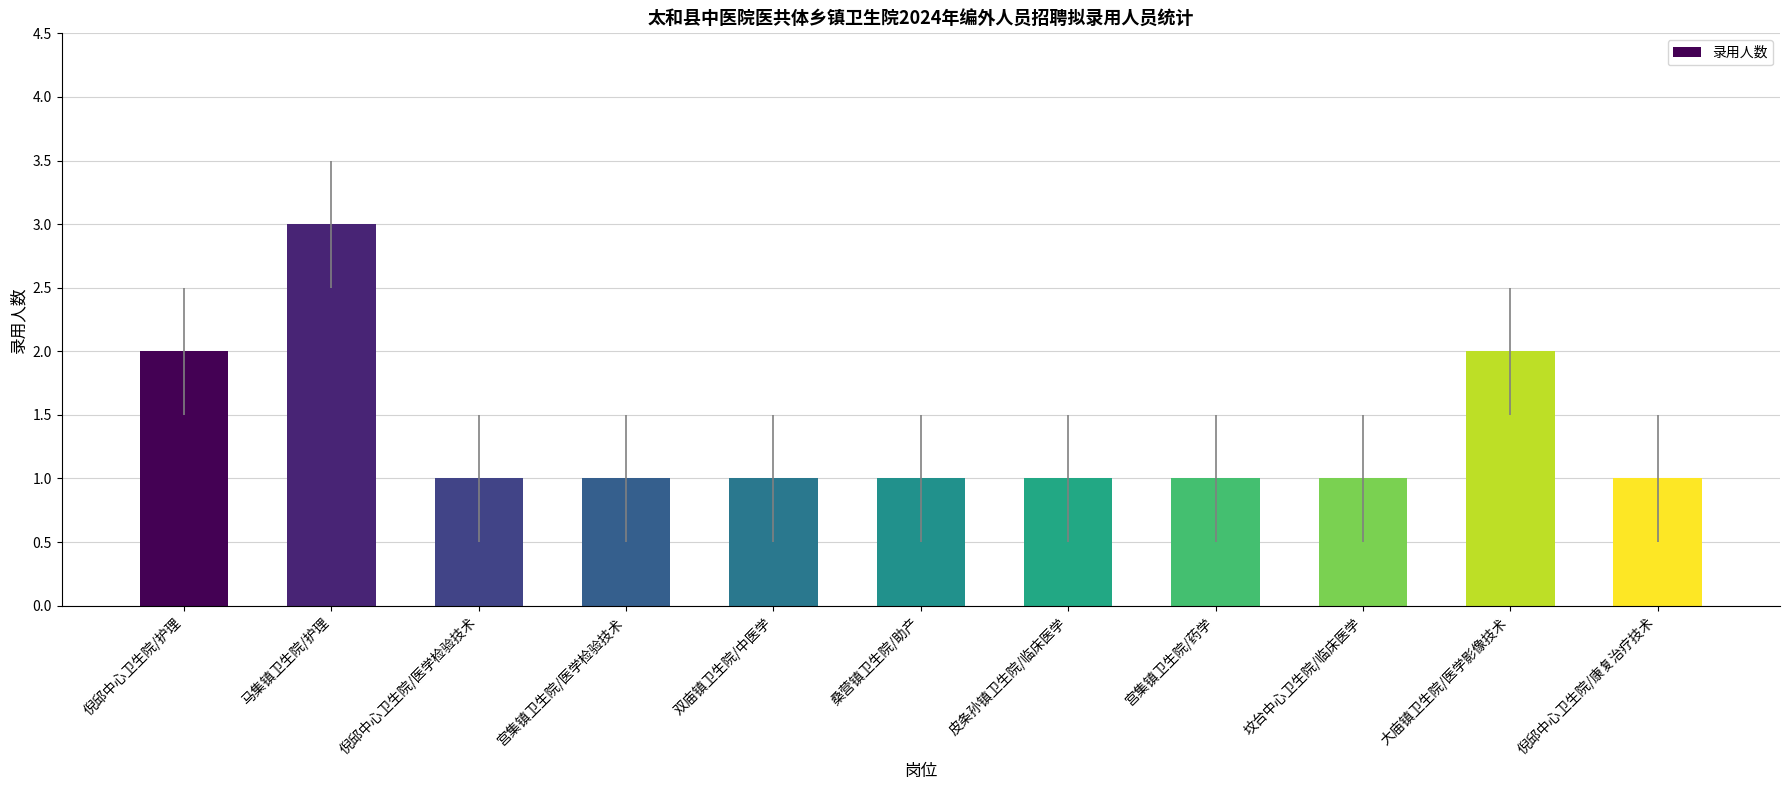

How many series are shown in this chart?

1